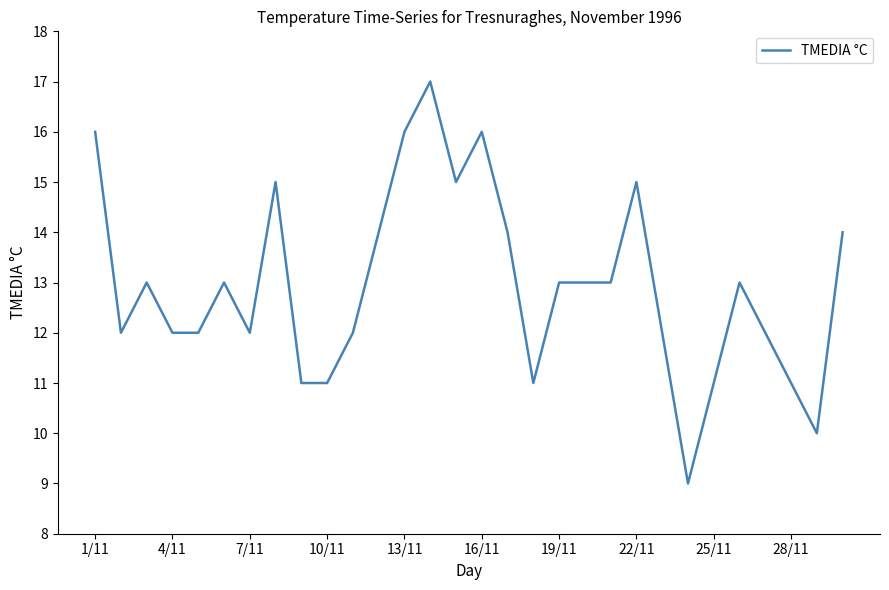

Reading left to right, transcribe all the data shown in this chart.

16	12	13	12	12	13	12	15	11	11	12	14	16	17	15	16	14	11	13	13	13	15	12	9	11	13	12	11	10	14